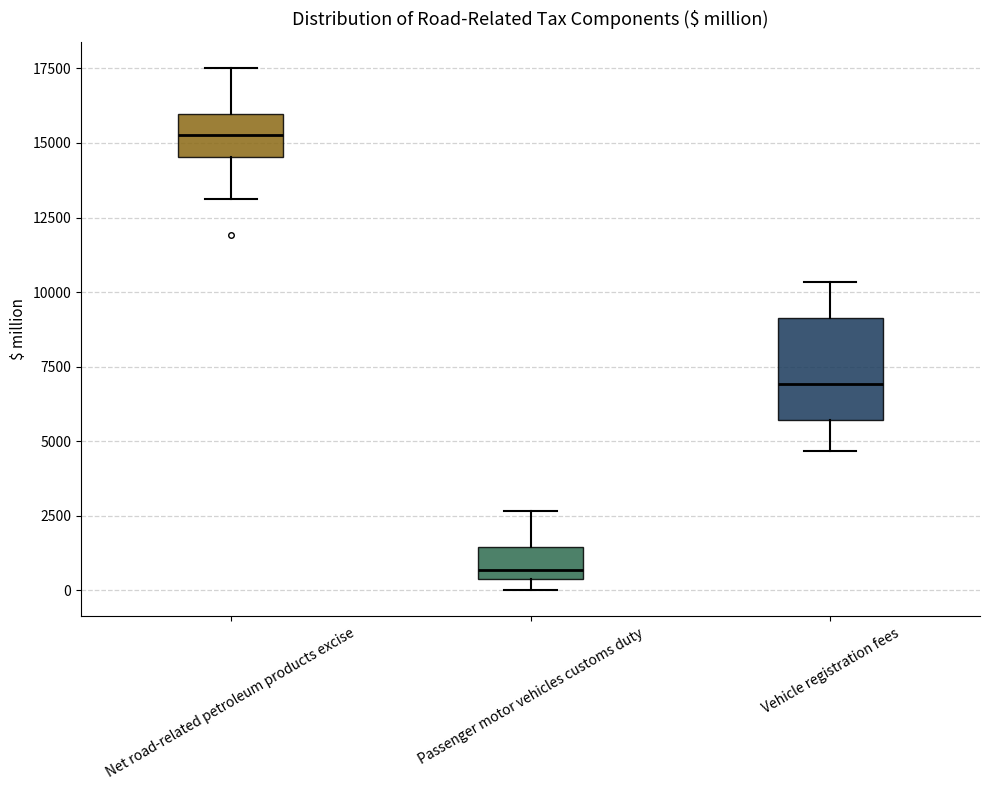

Where does the median line of the box for Vehicle registration fees sit on the y-axis? The values are not printed on the chart, so give them approximately, as read against the axis.

7000